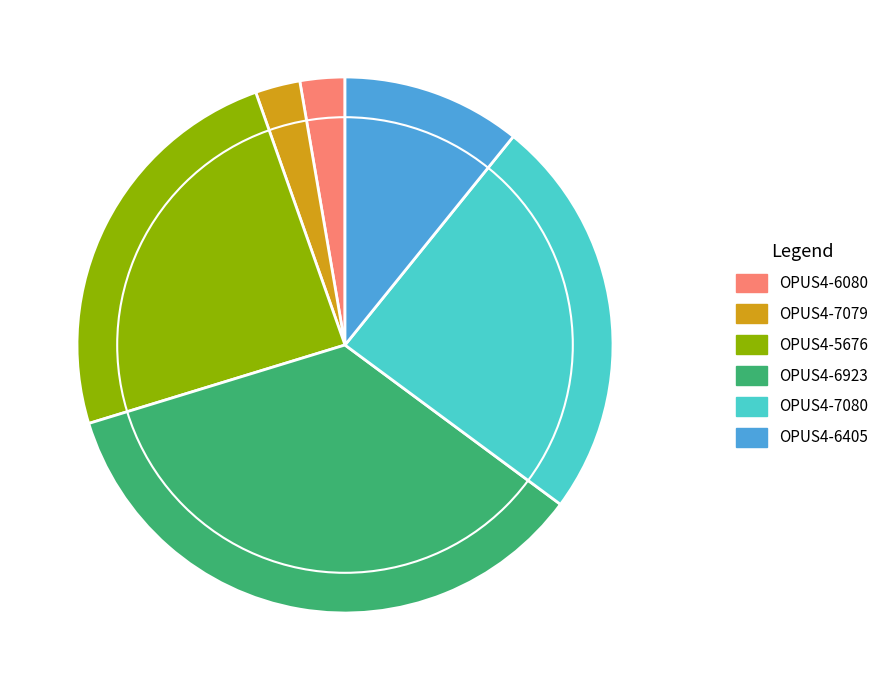

Does OPUS4-5676 represent more than half of the total?

No